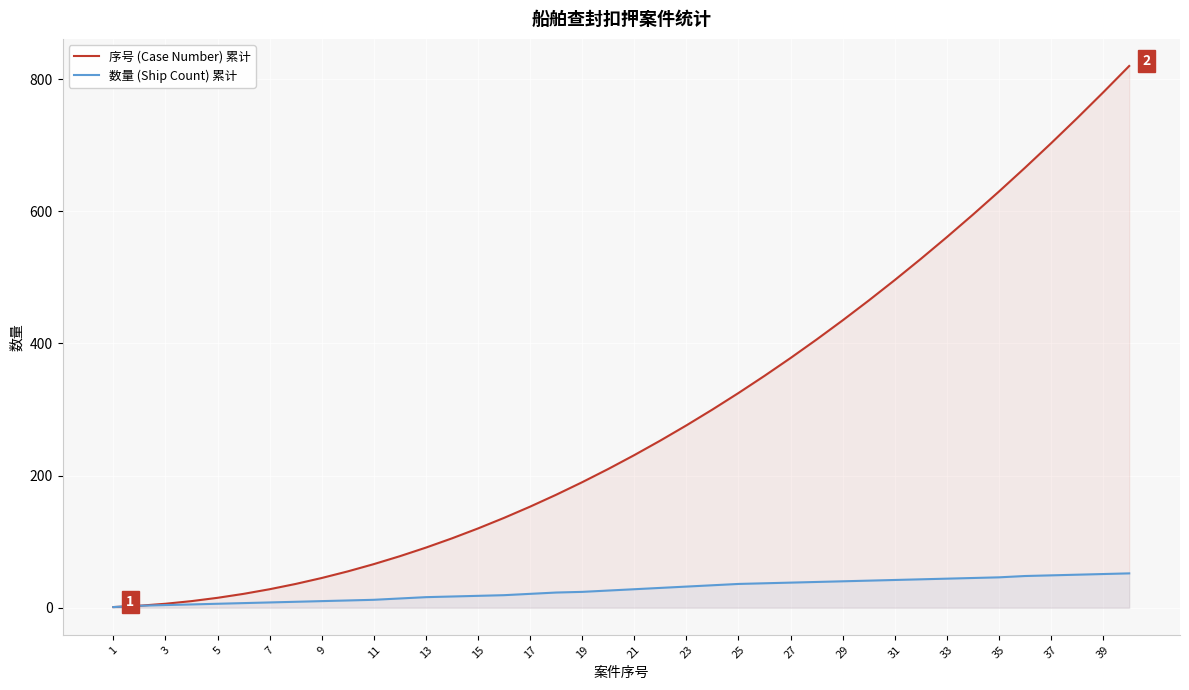

True or false: 数量 (Ship Count) 累计 has a value of 44 at 33.

True